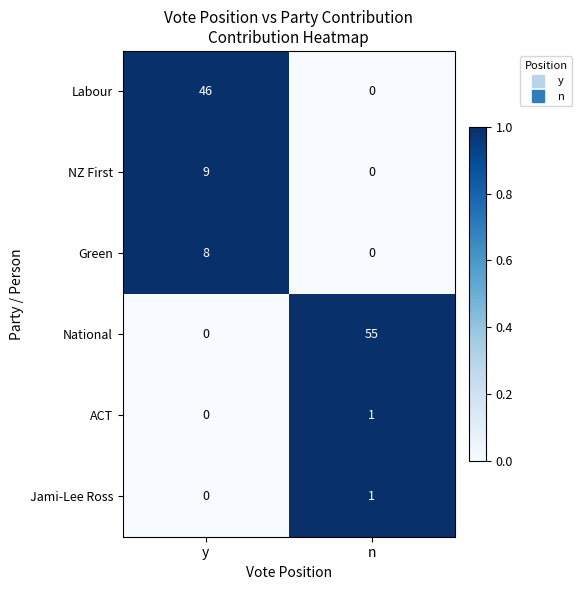

Reading left to right, transcribe all the data shown in this chart.

Labour: 46	0
NZ First: 9	0
Green: 8	0
National: 0	55
ACT: 0	1
Jami-Lee Ross: 0	1